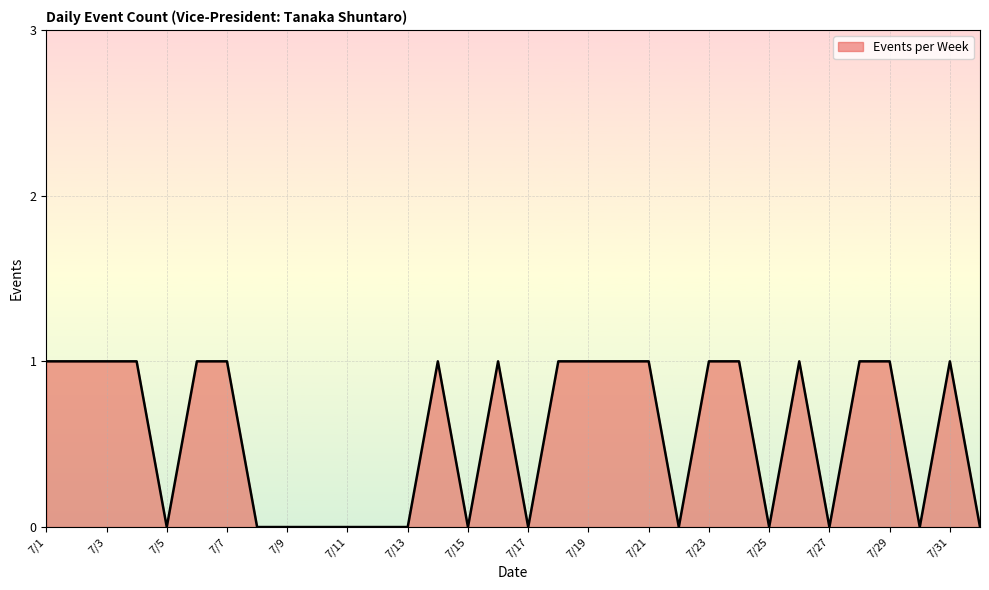

Does the chart display data point markers on the line(s)?

No